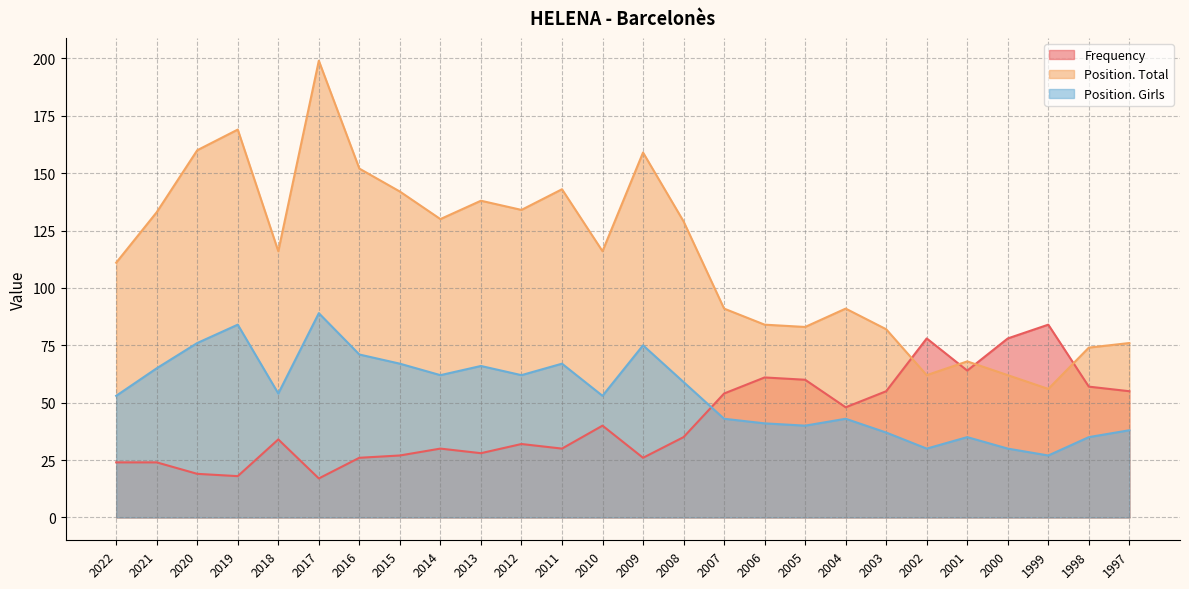

How many distinct data groups are displayed?

3